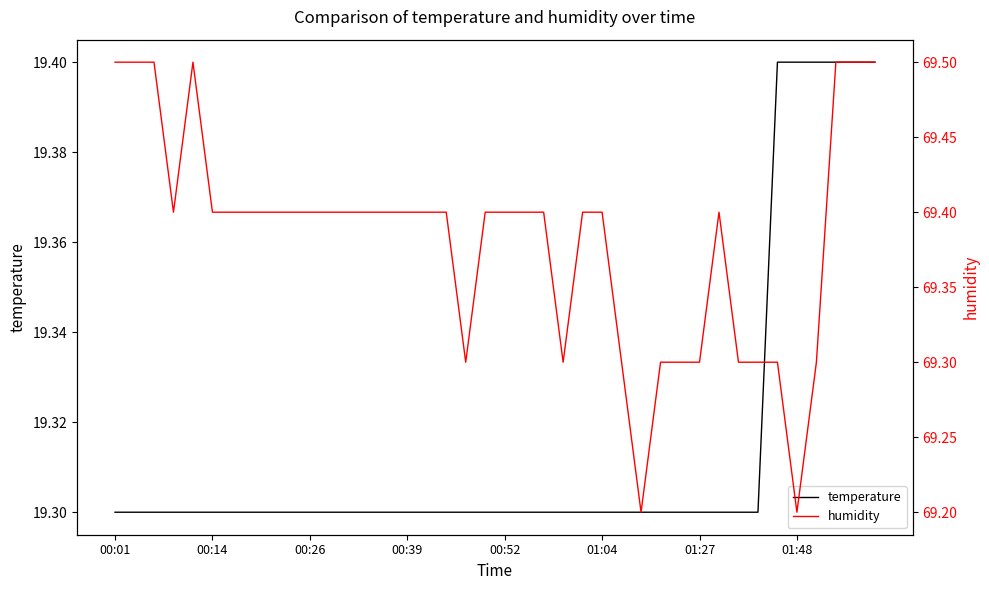

Reading left to right, extract all data points from this chart.

temperature: 19.3	19.3	19.3	19.3	19.3	19.3	19.3	19.3	19.3	19.3	19.3	19.3	19.3	19.3	19.3	19.3	19.3	19.3	19.3	19.3	19.3	19.3	19.3	19.3	19.3	19.3	19.3	19.3	19.3	19.3	19.3	19.3	19.3	19.3	19.4	19.4	19.4	19.4	19.4	19.4
humidity: 69.5	69.5	69.5	69.4	69.5	69.4	69.4	69.4	69.4	69.4	69.4	69.4	69.4	69.4	69.4	69.4	69.4	69.4	69.3	69.4	69.4	69.4	69.4	69.3	69.4	69.4	69.3	69.2	69.3	69.3	69.3	69.4	69.3	69.3	69.3	69.2	69.3	69.5	69.5	69.5